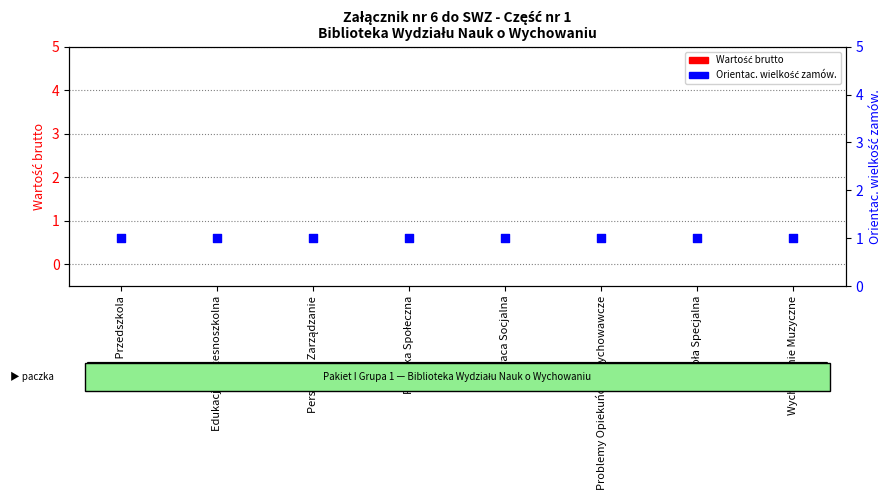

At which category is the sum across all series the highest?

Bliżej Przedszkola